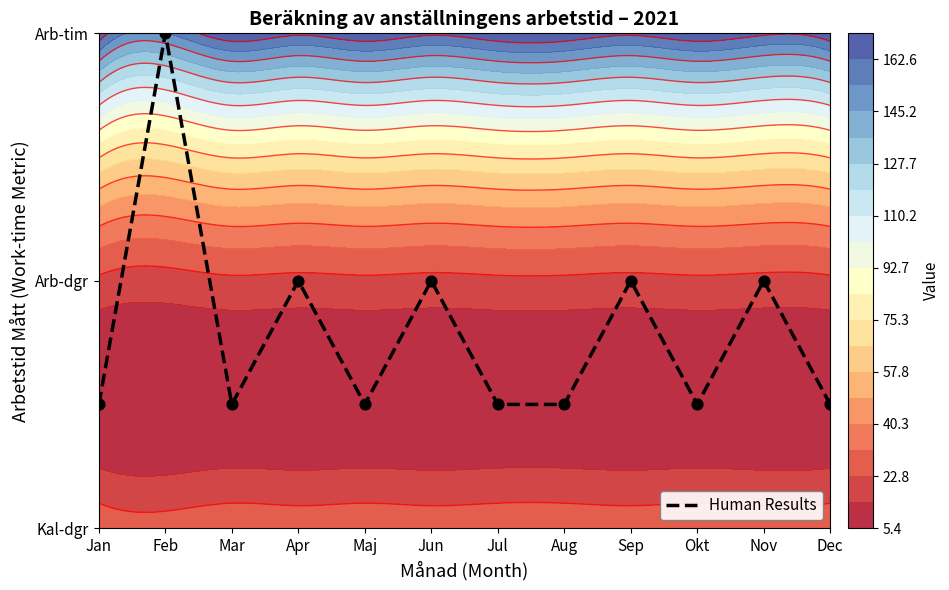

What is the difference between the values at Feb and Jul?

1.5